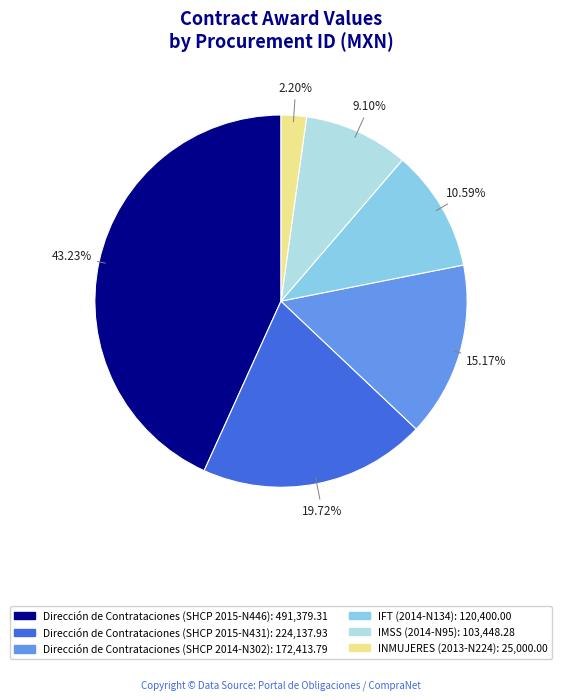

Is there a majority slice in this chart?

No